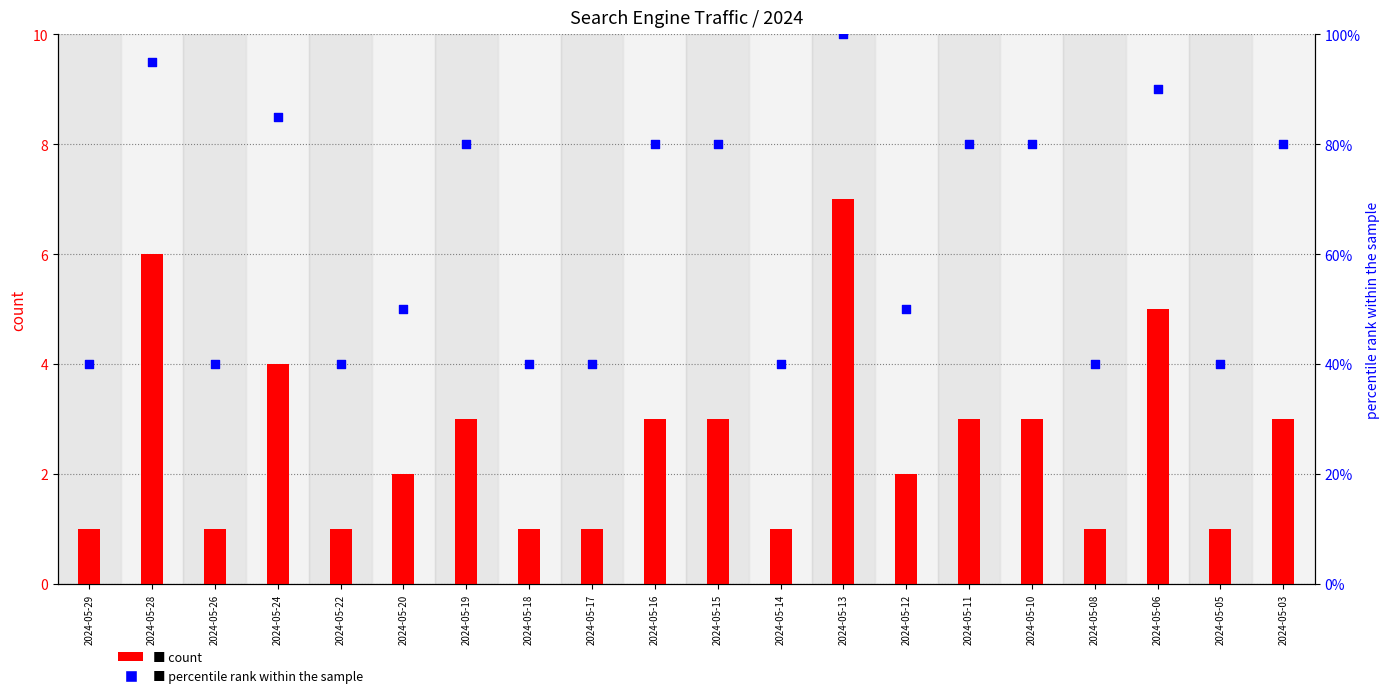

Is the value of Google count at 2024-05-29 greater than the value of percentile rank within the sample at 2024-05-13?

No